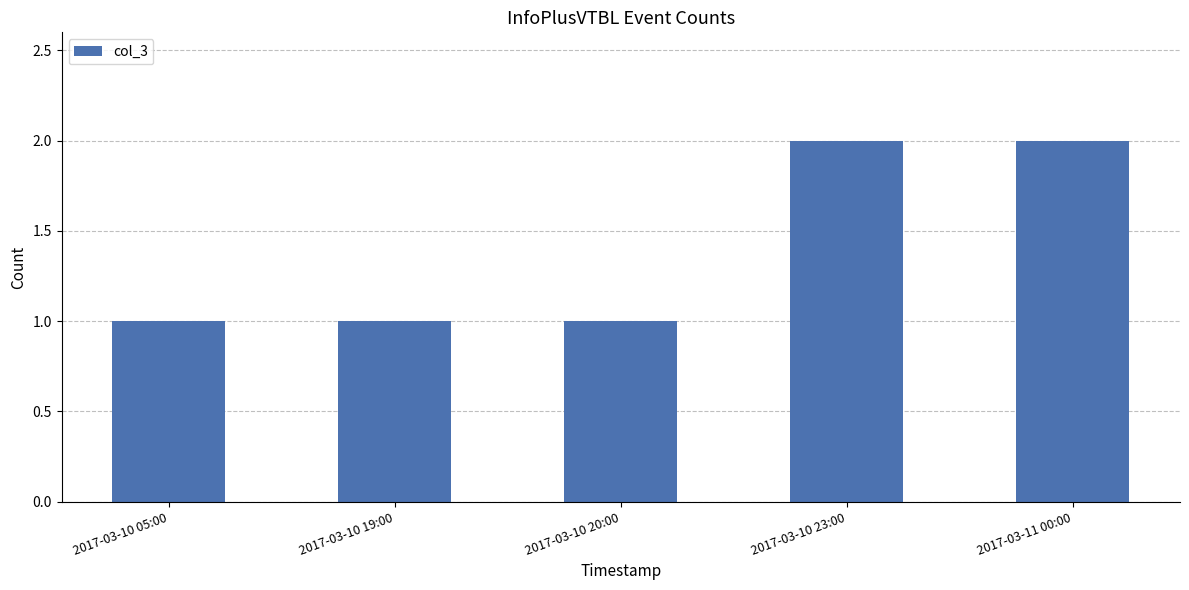

What is the difference between the second highest and minimum values?

1